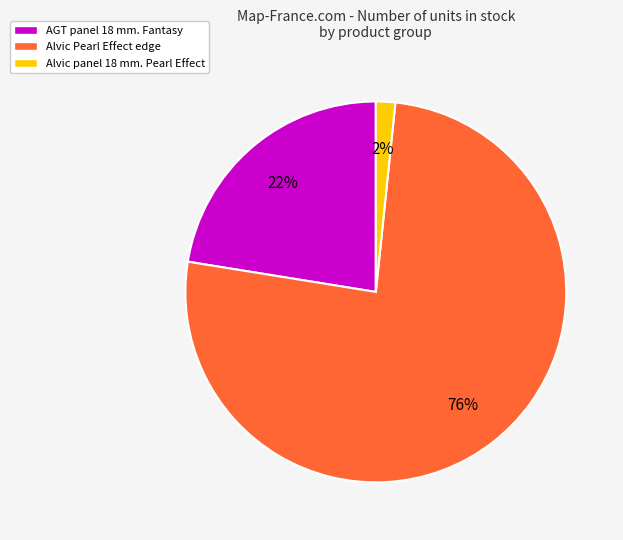

To the nearest percent, what is the difference between the largest and smallest slice percentages?

74%